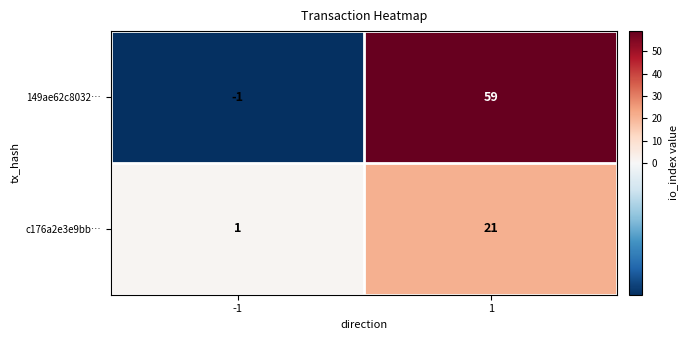

Reading left to right, list all the values displayed in this chart.

149ae62c8032…: -1	59
c176a2e3e9bb…: 1	21